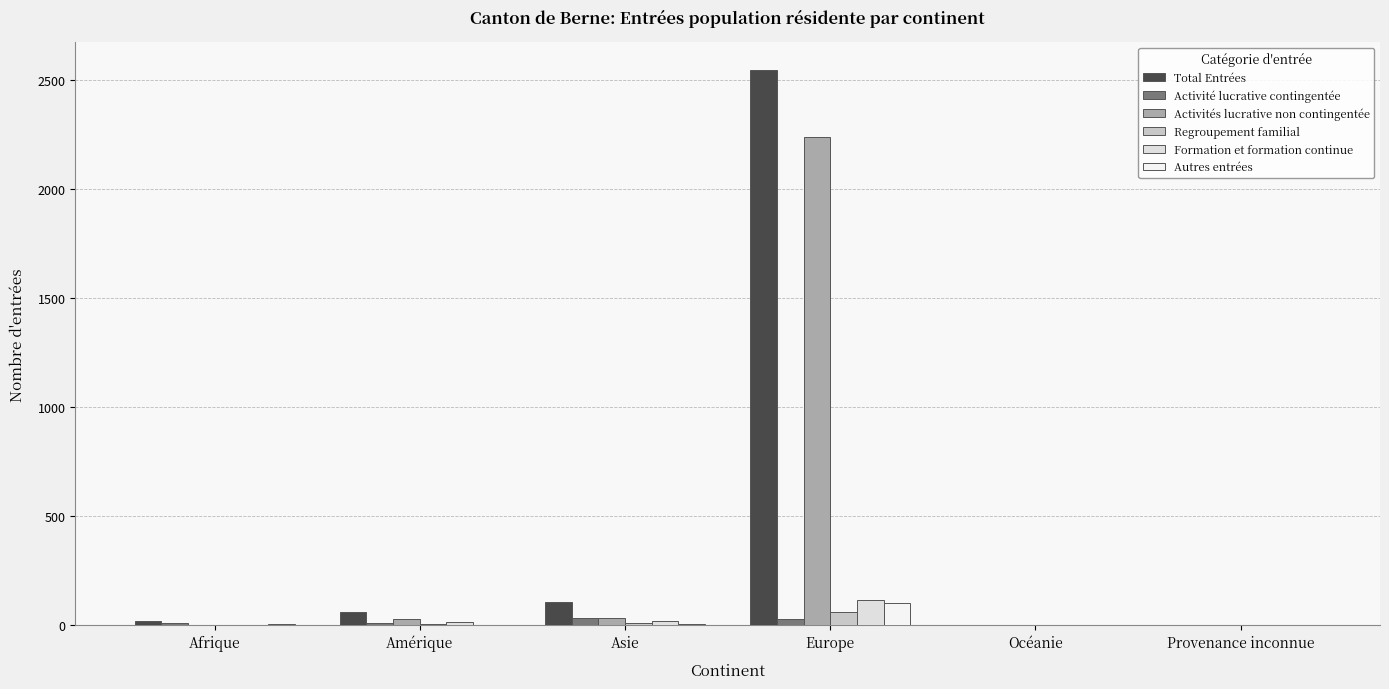

List the series in order of their peak value, highest first.

Total Entrées, Activités lucrative non contingentée, Formation et formation continue, Autres entrées, Regroupement familial, Activité lucrative contingentée